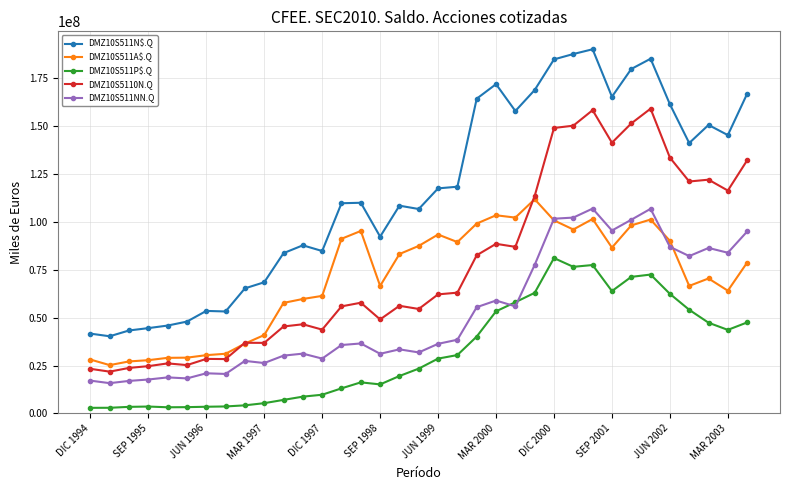

What is the maximum value shown in the chart?

190160403